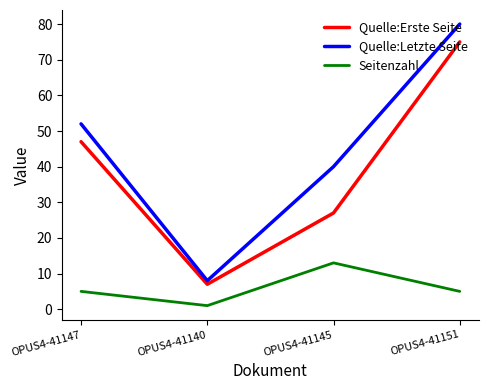

Where is the first local minimum for Quelle:Erste Seite?

OPUS4-41140